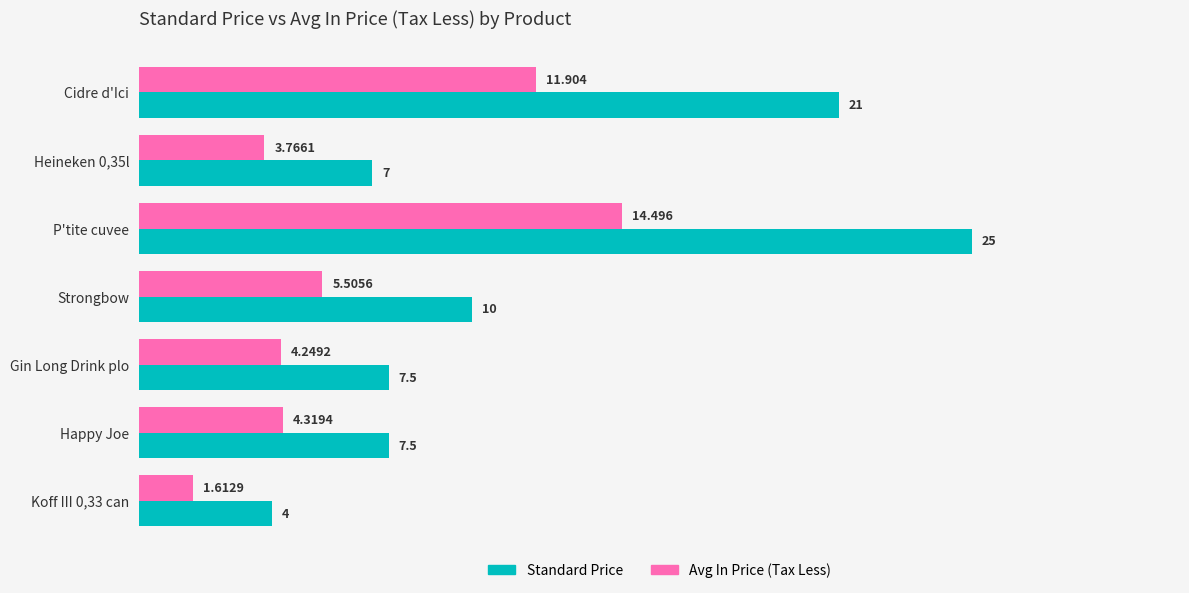

At which category is the sum across all series the highest?

P'tite cuvee